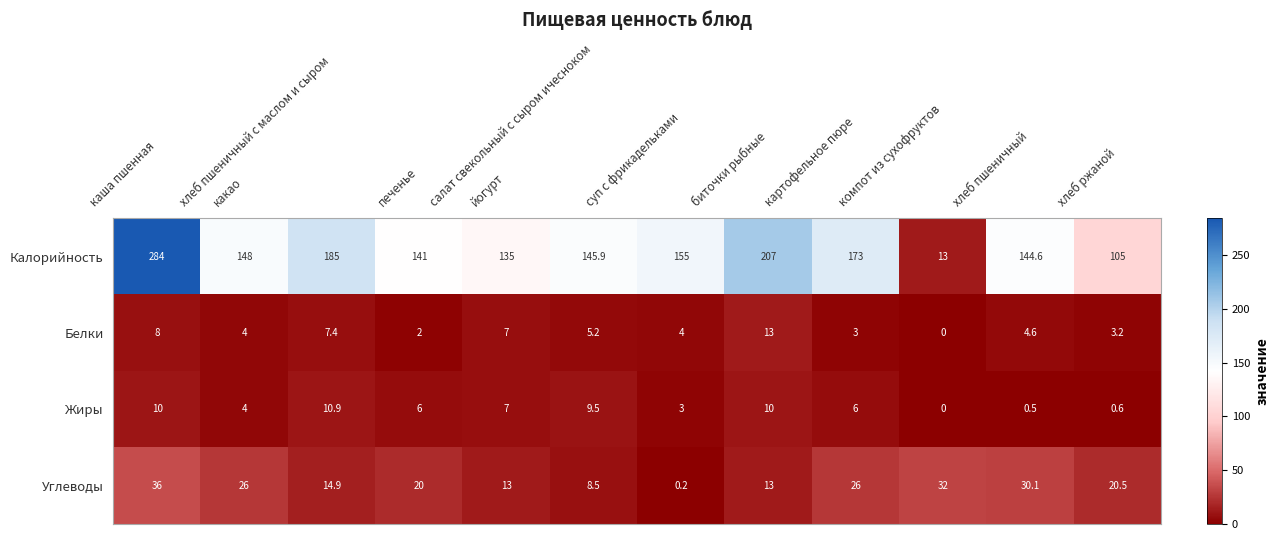

Rank the series at салат свекольный с сыром ичесноком from lowest to highest value.

Белки, Углеводы, Жиры, Калорийность